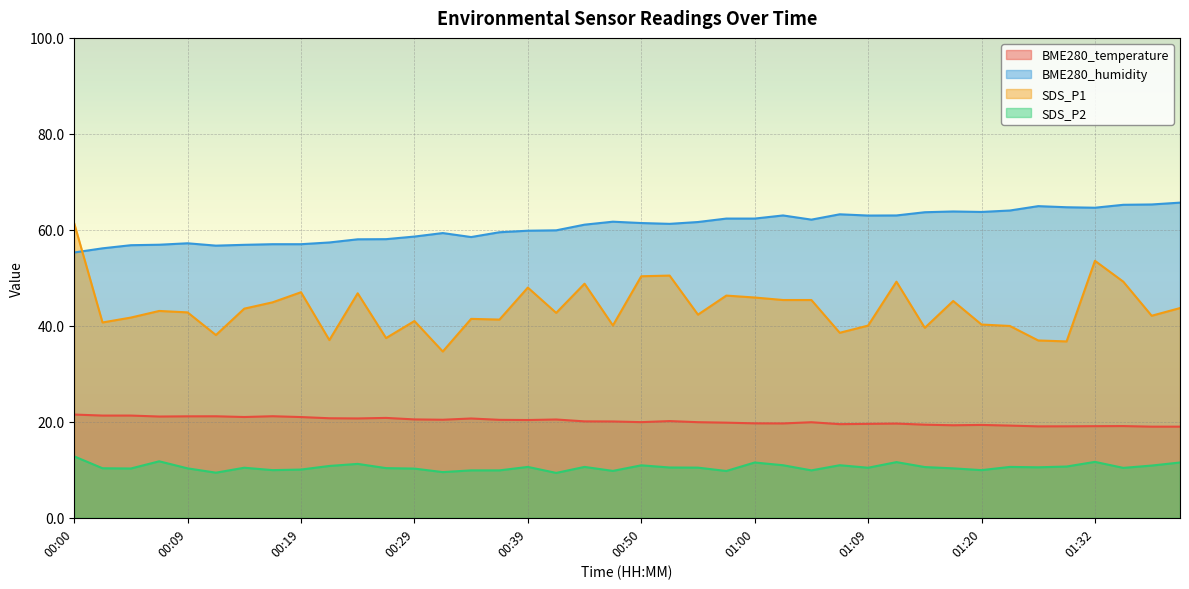

List the series in order of their peak value, highest first.

BME280_humidity, SDS_P1, BME280_temperature, SDS_P2